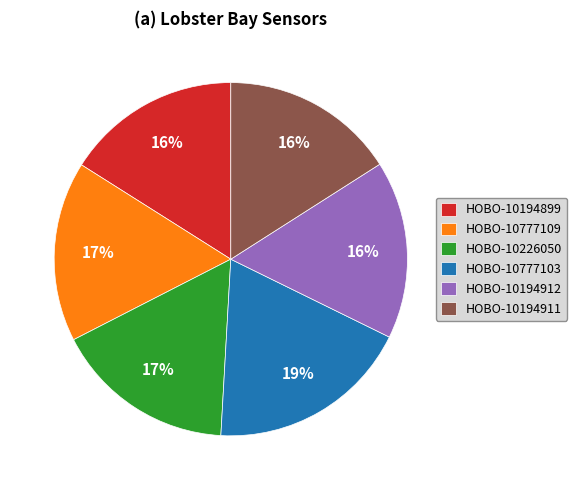

Does HOBO-10226050 represent more than half of the total?

No